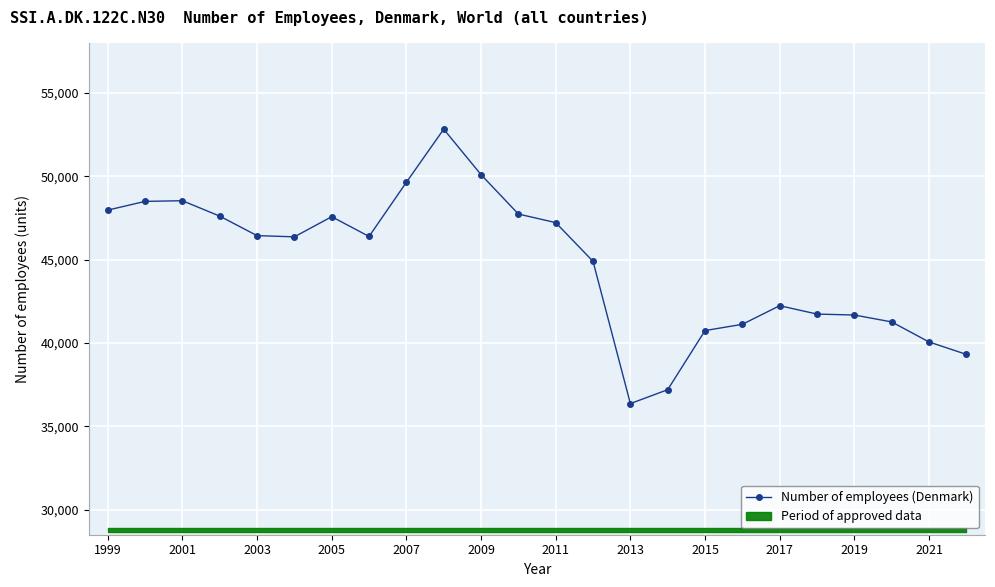

At which label does Number of employees (Denmark) reach its minimum?

2013